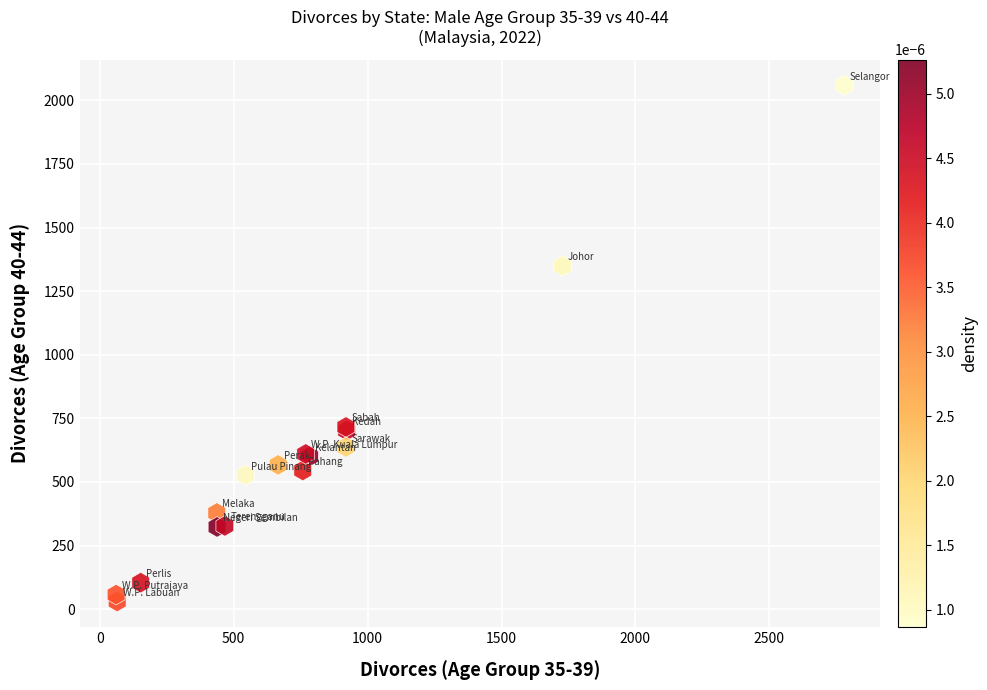

What Y value in the scatter plot is closest to 1044?

1349